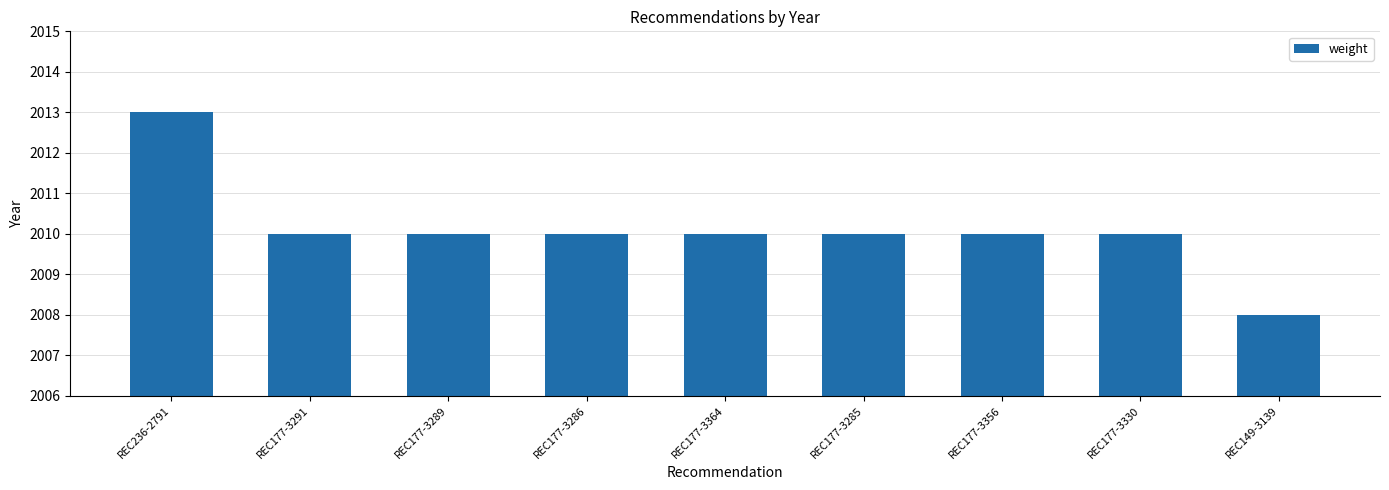

Is it true that the value at REC177-3289 is 3194?

False